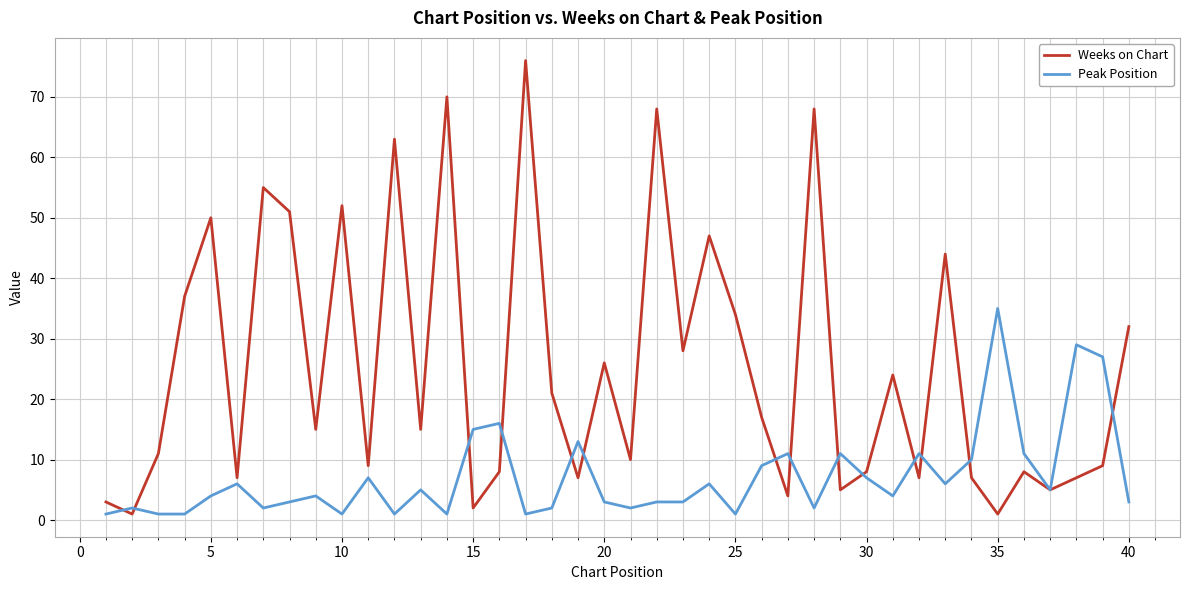

What is the maximum value shown in the chart?

76